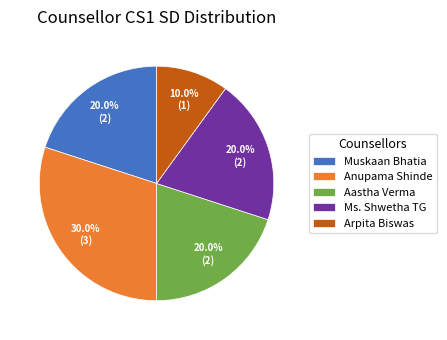

Is there a majority slice in this chart?

No